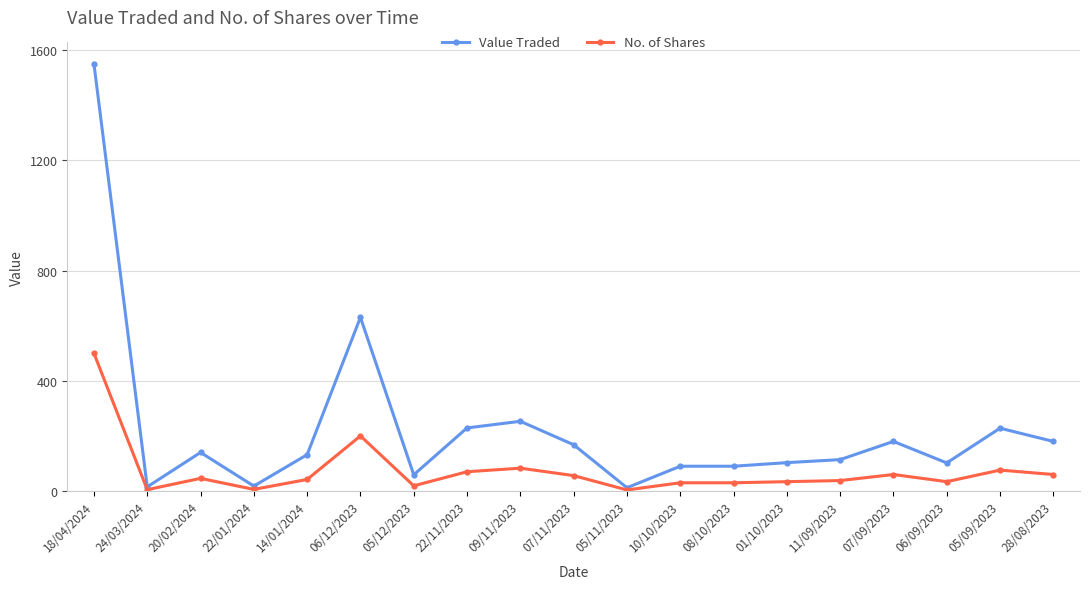

Where is the first local maximum for Value Traded?

20/02/2024